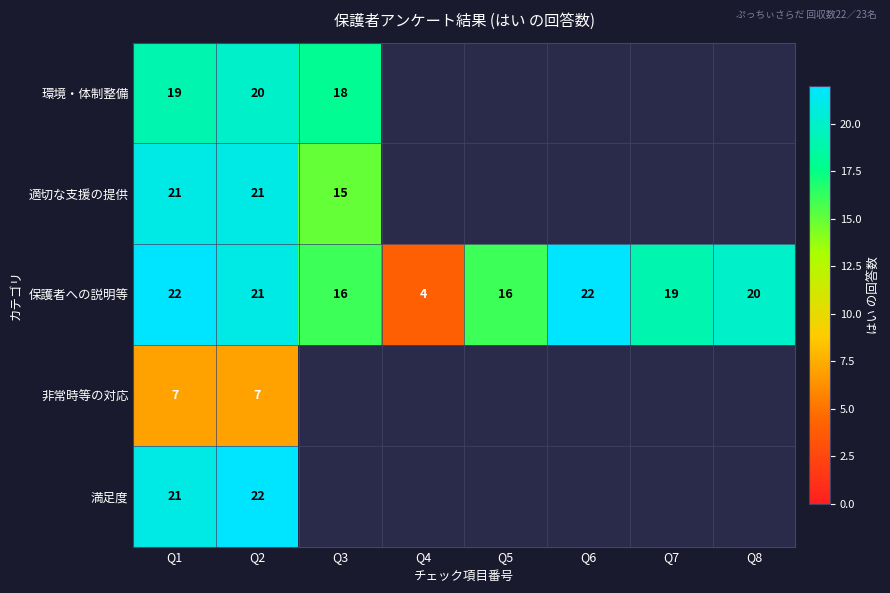

What is the difference between the second highest and minimum values in the 保護者への説明等 series?

18